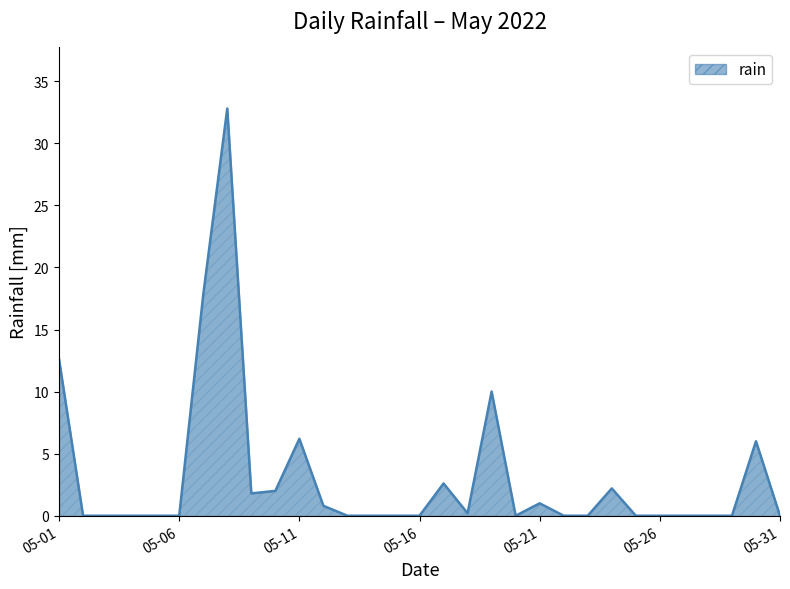

Count the number of data series in this chart.

1